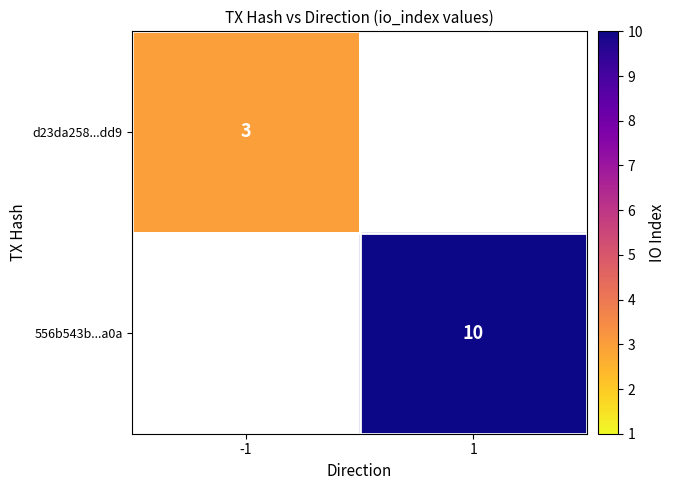

At which category does the chart reach its peak across all series?

1